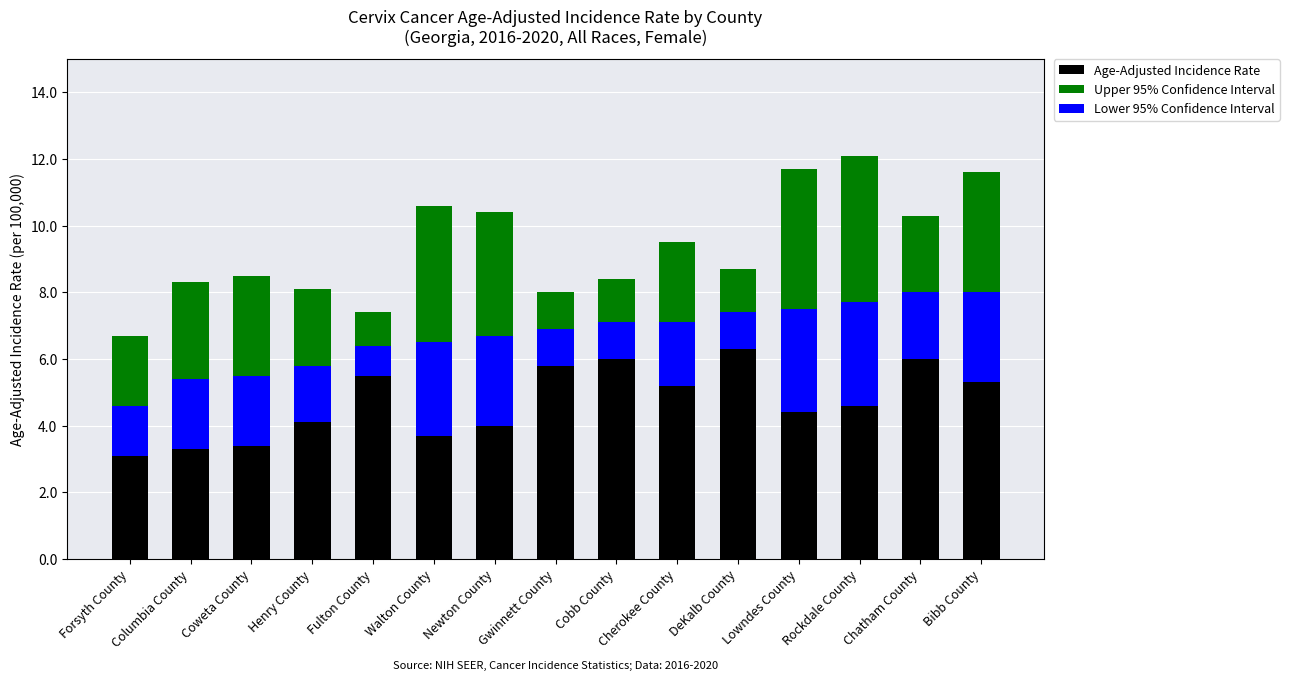

Rank the series at Newton County from highest to lowest value.

Age-Adjusted Incidence Rate, Upper 95% Confidence Interval, Lower 95% Confidence Interval